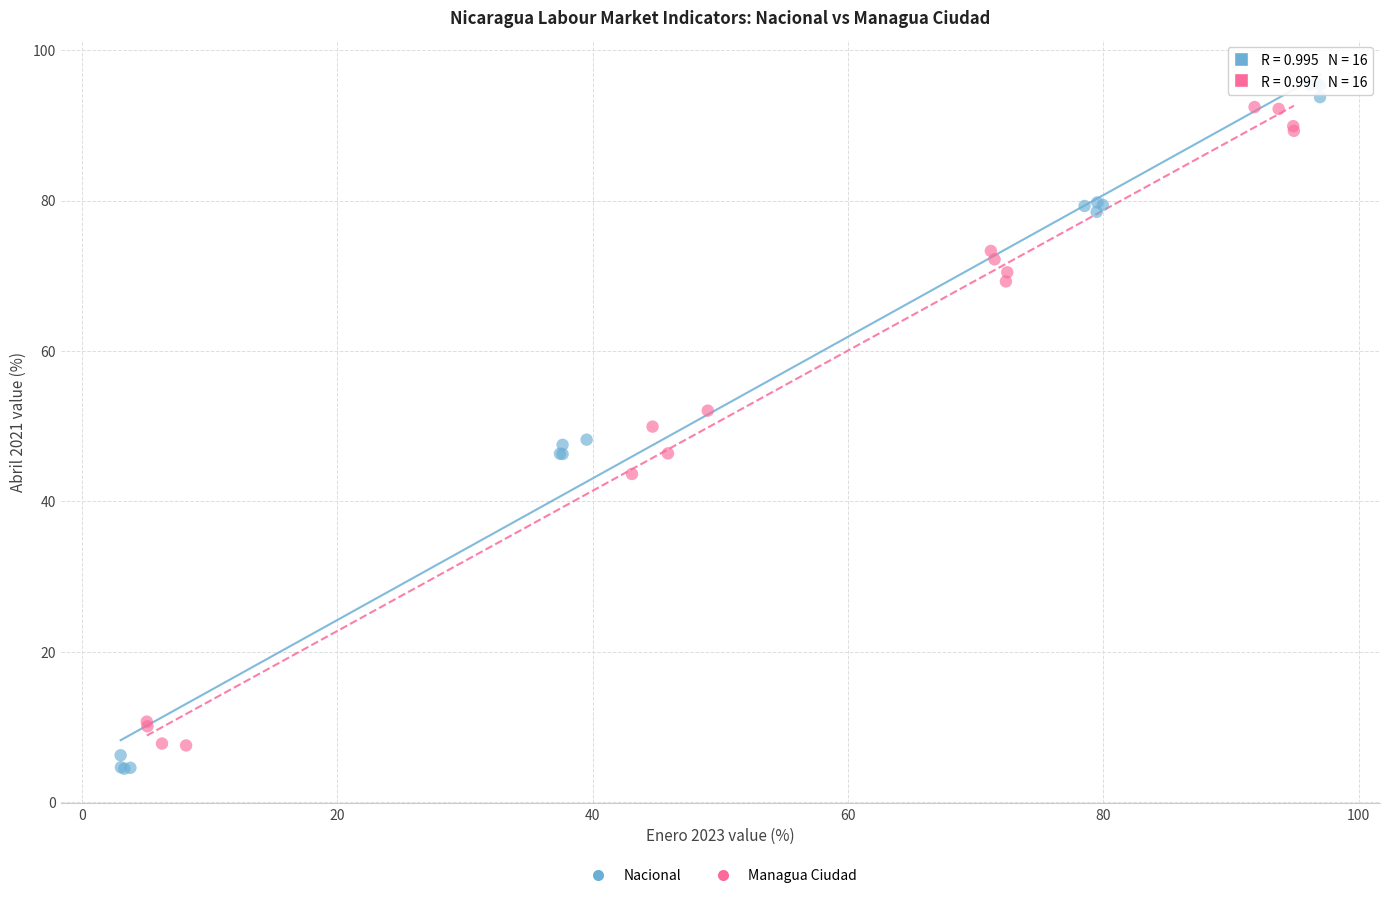

Which series has the largest Y range (max minus min)?

Nacional